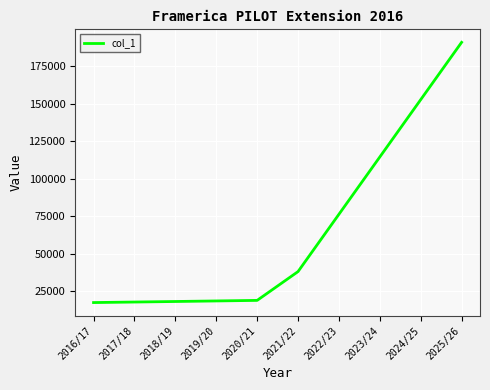

Does the chart display data point markers on the line(s)?

No